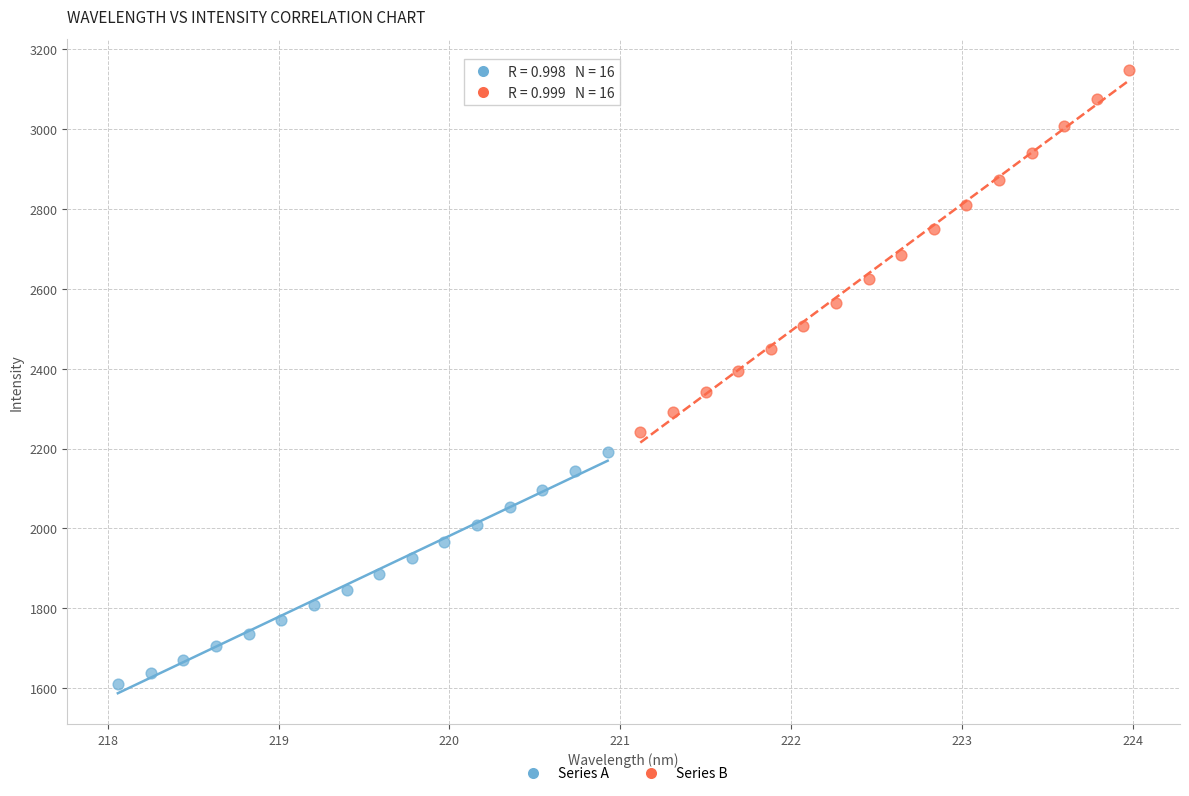

Which series has the widest spread of Y values?

Series B